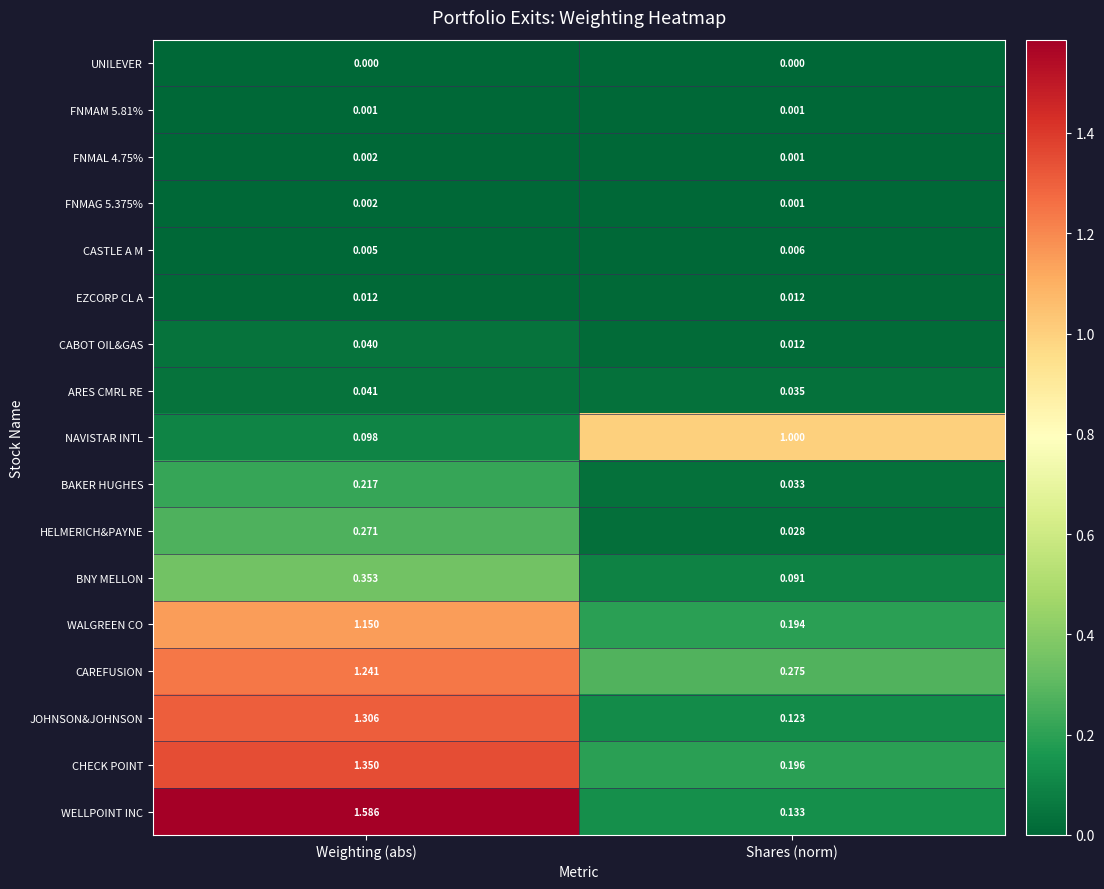

At which label is JOHNSON&JOHNSON closest to 0?

Shares (norm)